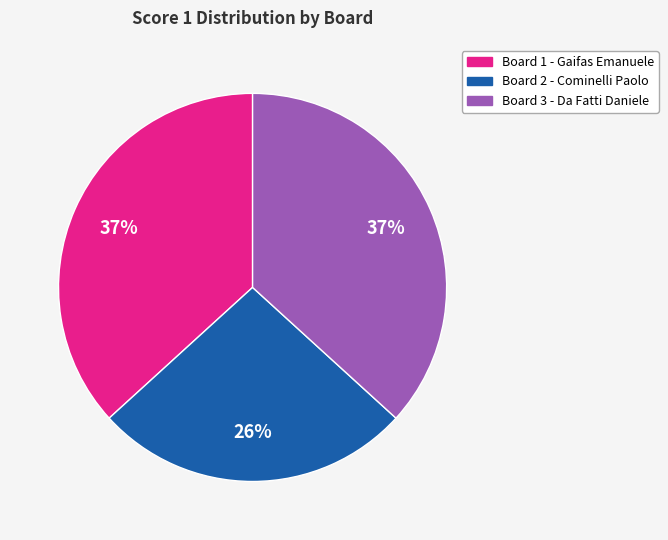

To the nearest percent, what is the average slice percentage?

33%